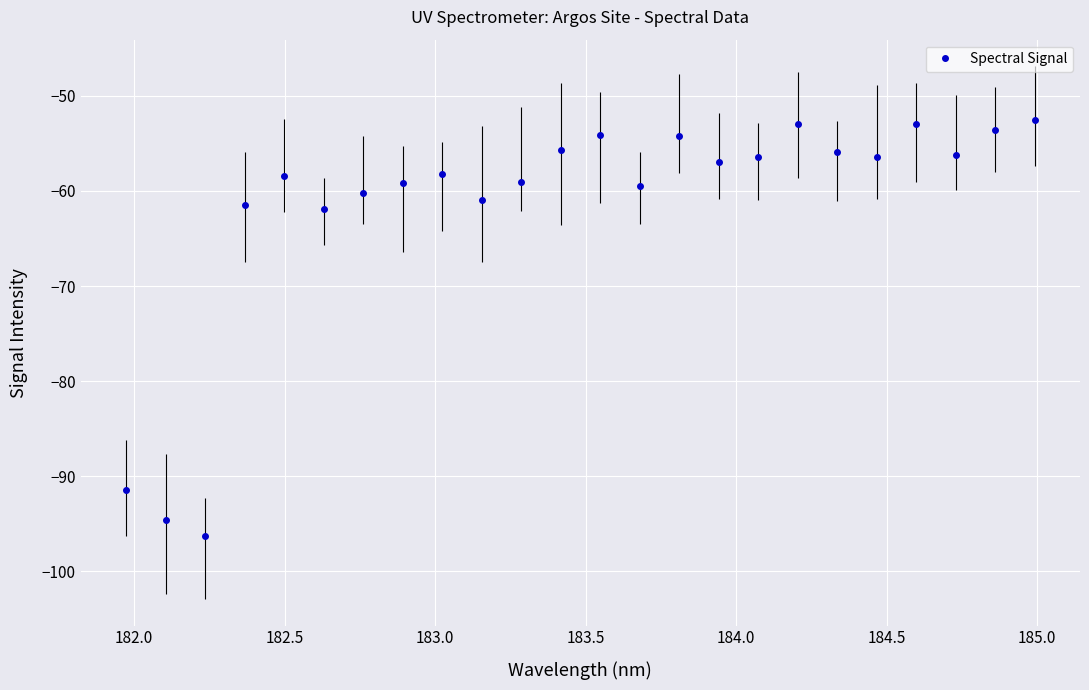

How many categories are shown in the chart?

24